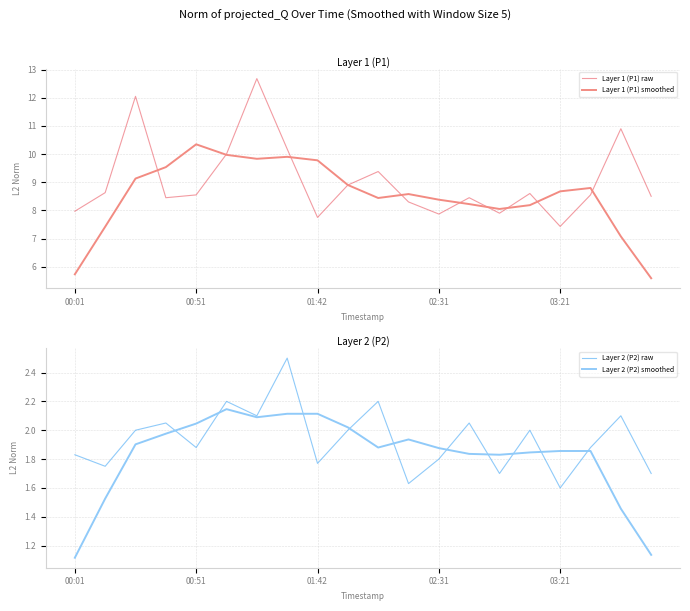

What is the total value across all series at 14?

19.5